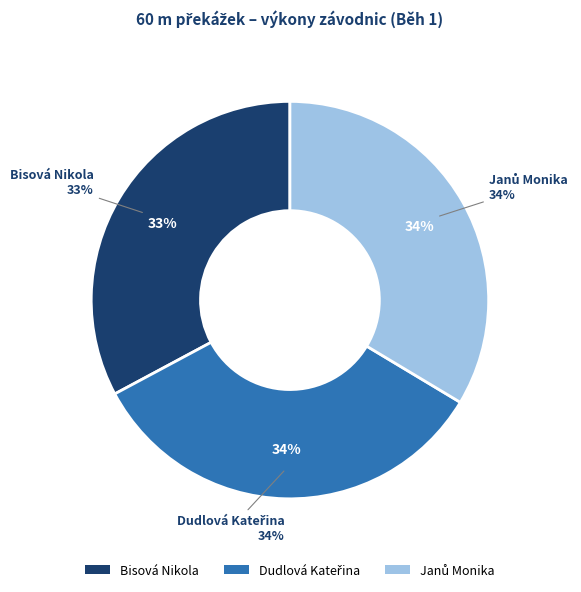

Count the number of slices in the pie.

3